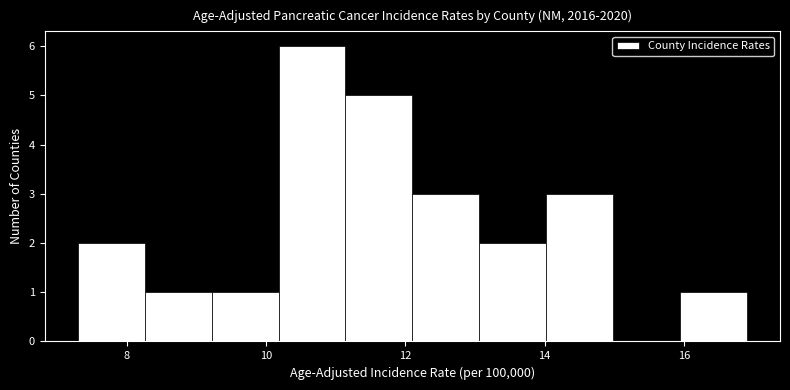

Reading left to right, transcribe this chart: for each bar, give the range it covers on the x-axis and its height. Neither the bar edges nor the heights are printed on the chart, so give them approximately, as read against the axes.

7.30 to 8.26: 2
8.26 to 9.22: 1
9.22 to 10.18: 1
10.18 to 11.14: 6
11.14 to 12.10: 5
12.10 to 13.06: 3
13.06 to 14.02: 2
14.02 to 14.98: 3
14.98 to 15.94: 0
15.94 to 16.90: 1